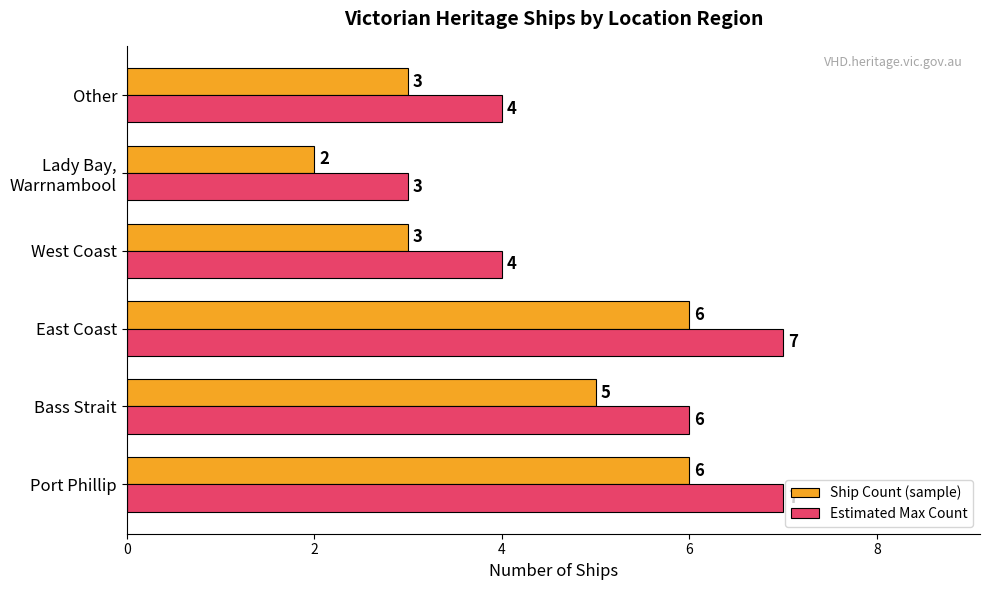

What are all the series names shown in the legend?

Ship Count (sample), Estimated Max Count